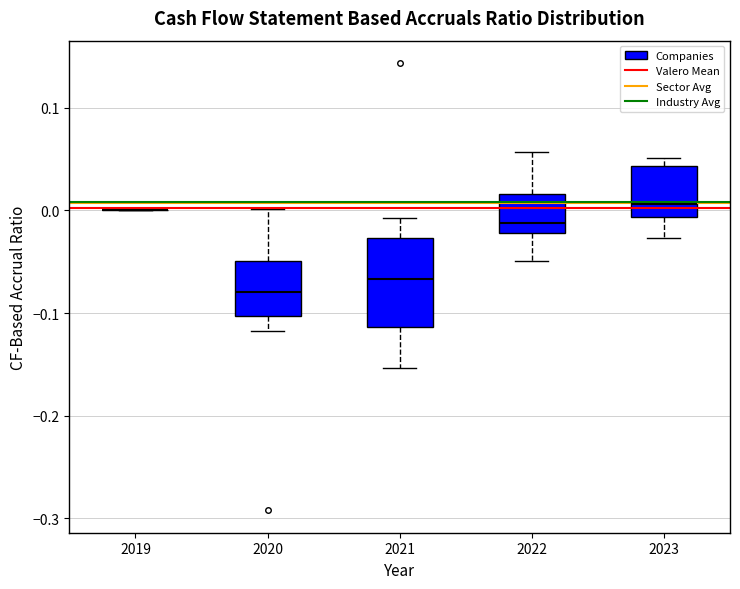

Reading left to right, transcribe this box plot: for each box, give where its median line is, the range the box spans, and where its two whiskers end, as read against the y-axis. The values are not printed on the chart, so give them approximately, as read against the axis.

2019: box collapsed to a line at 0.00, whiskers 0.00 to 0.00
2020: median -0.08, box -0.10 to -0.05, whiskers -0.12 to 0.00
2021: median -0.07, box -0.11 to -0.03, whiskers -0.15 to -0.01
2022: median -0.01, box -0.02 to 0.02, whiskers -0.05 to 0.06
2023: median 0.01, box -0.01 to 0.04, whiskers -0.03 to 0.05